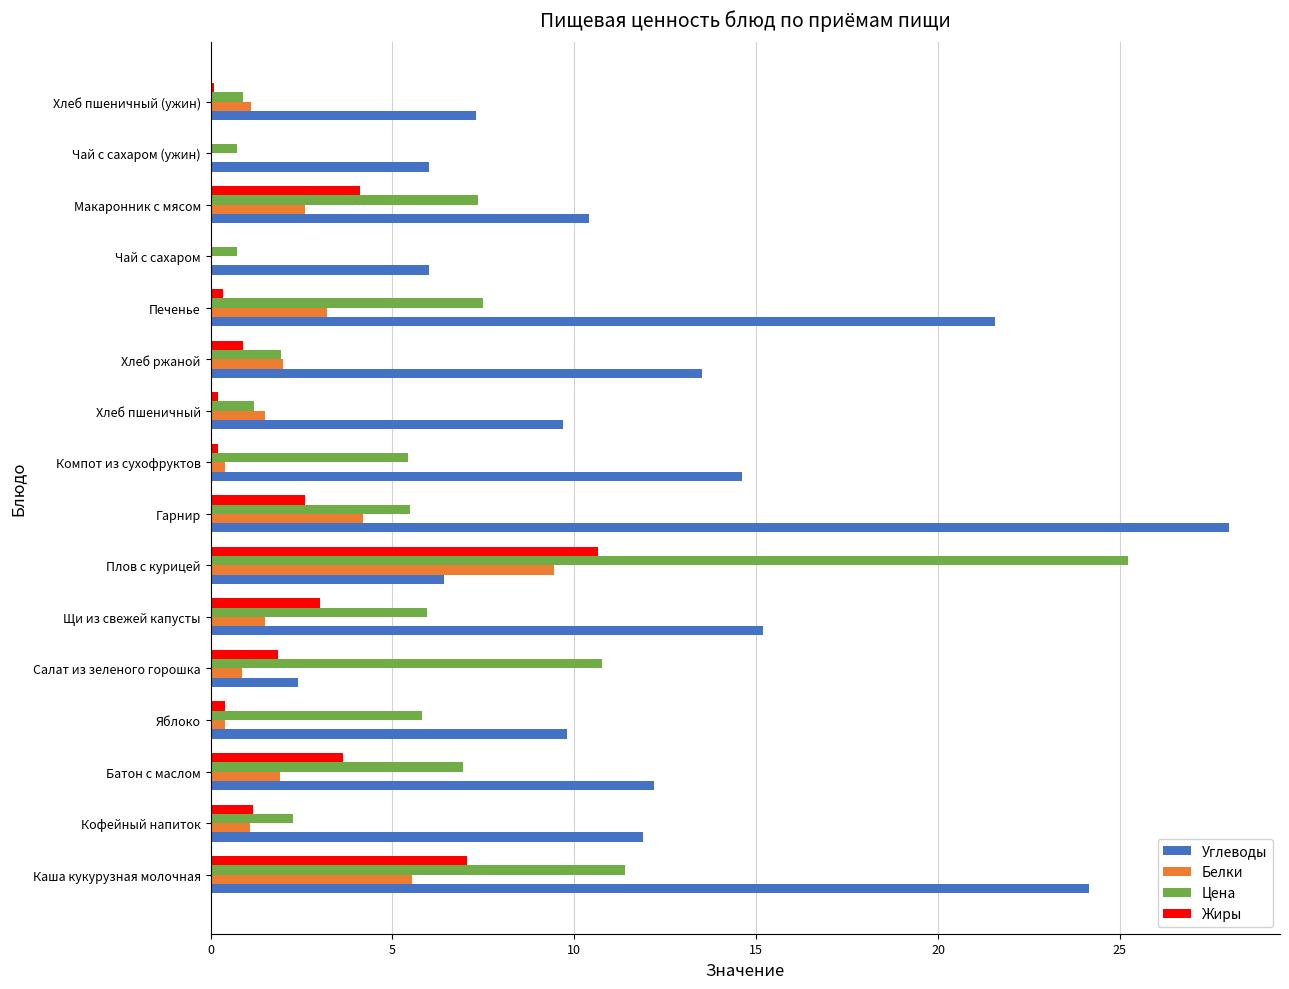

Which series has the largest range (max minus min)?

Углеводы